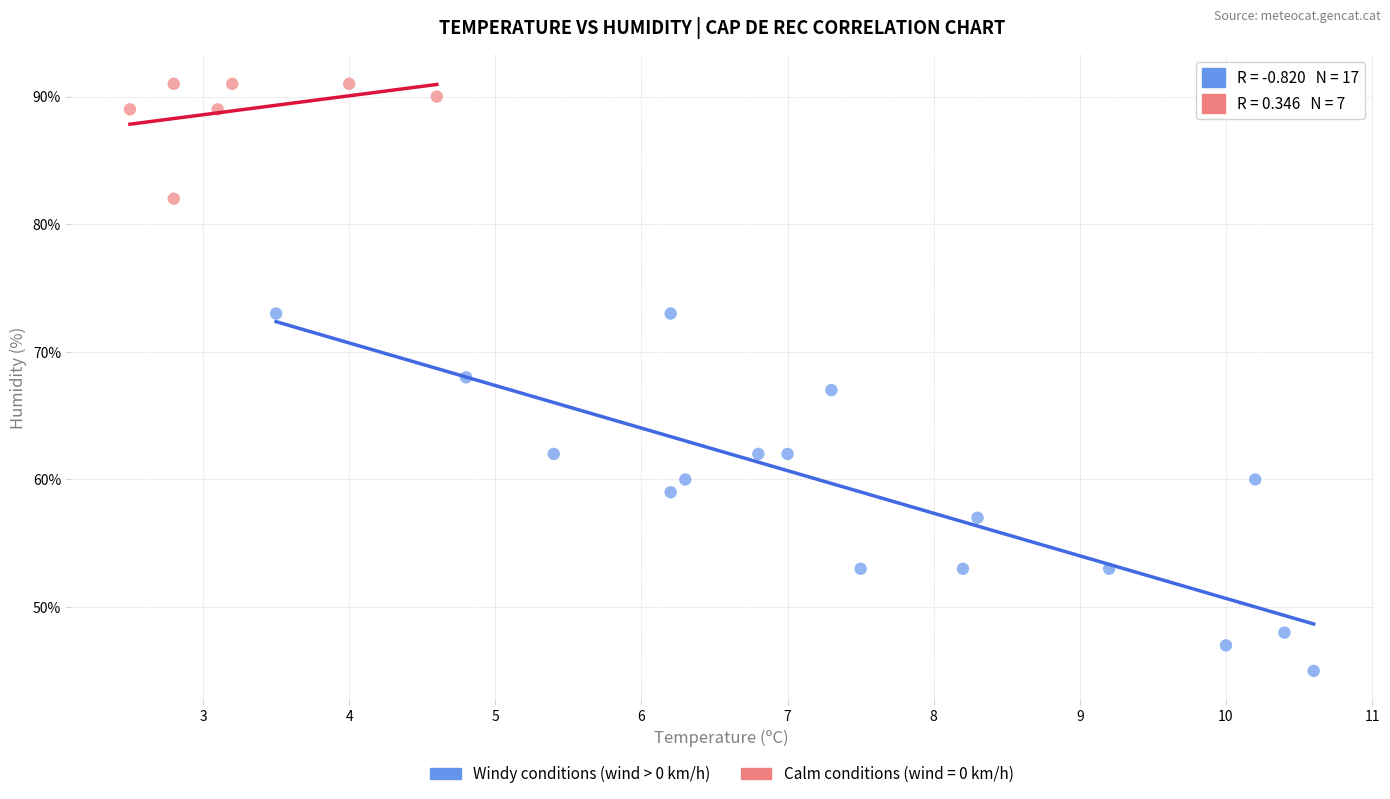

Which series has the widest spread of Y values?

Windy conditions (wind > 0 km/h)